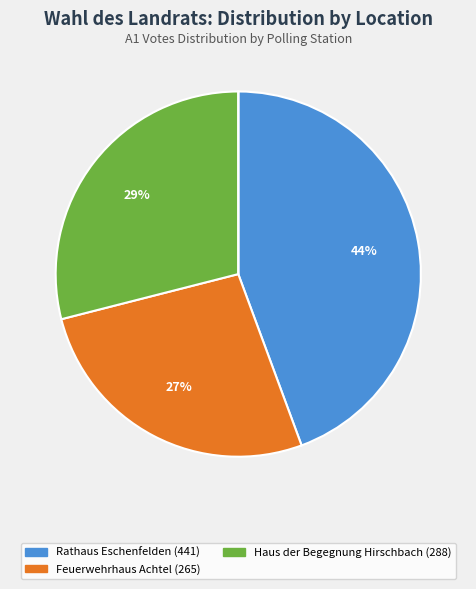

Is there a majority slice in this chart?

No